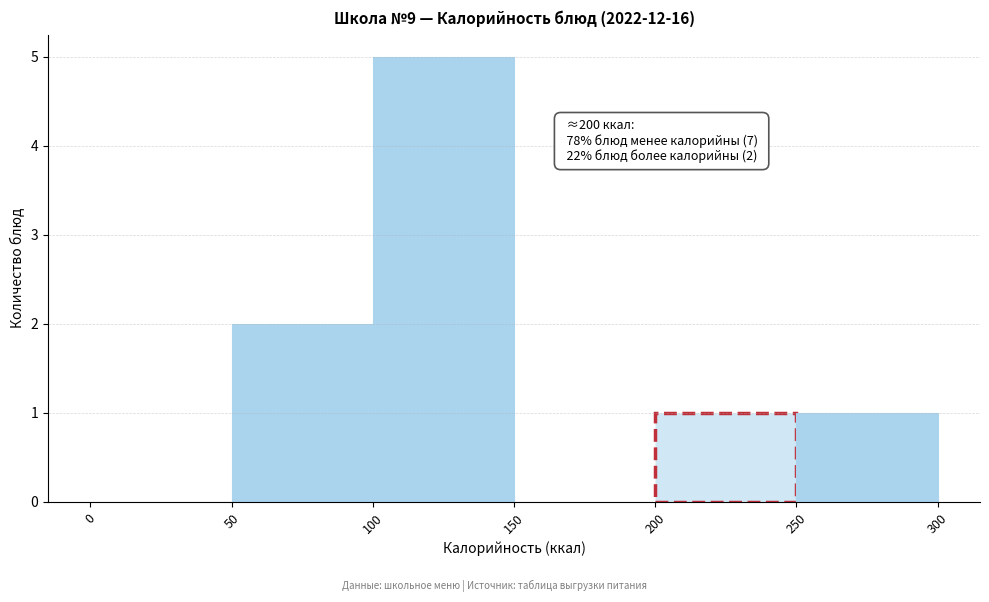

Over which range of the x-axis is the bar tallest?

100 to 150